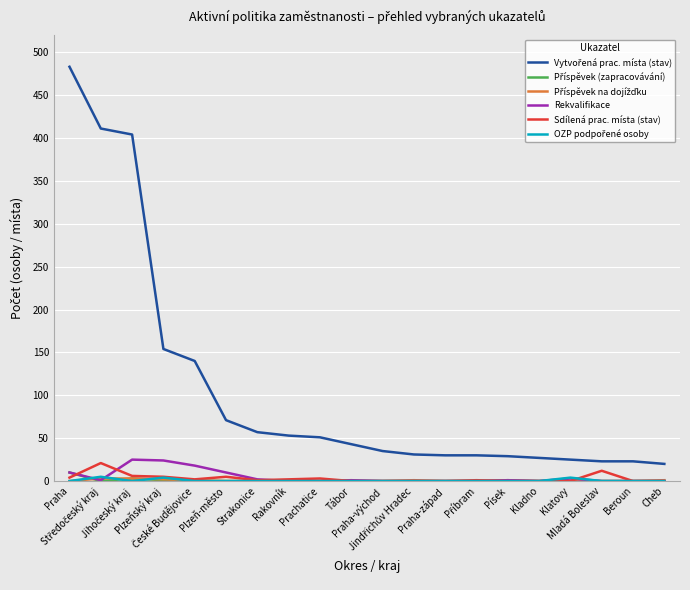

Rank the series by their maximum value, from lowest to highest.

Příspěvek na dojížďku, OZP podpořené osoby, Příspěvek (zapracovávání), Sdílená prac. místa (stav), Rekvalifikace, Vytvořená prac. místa (stav)